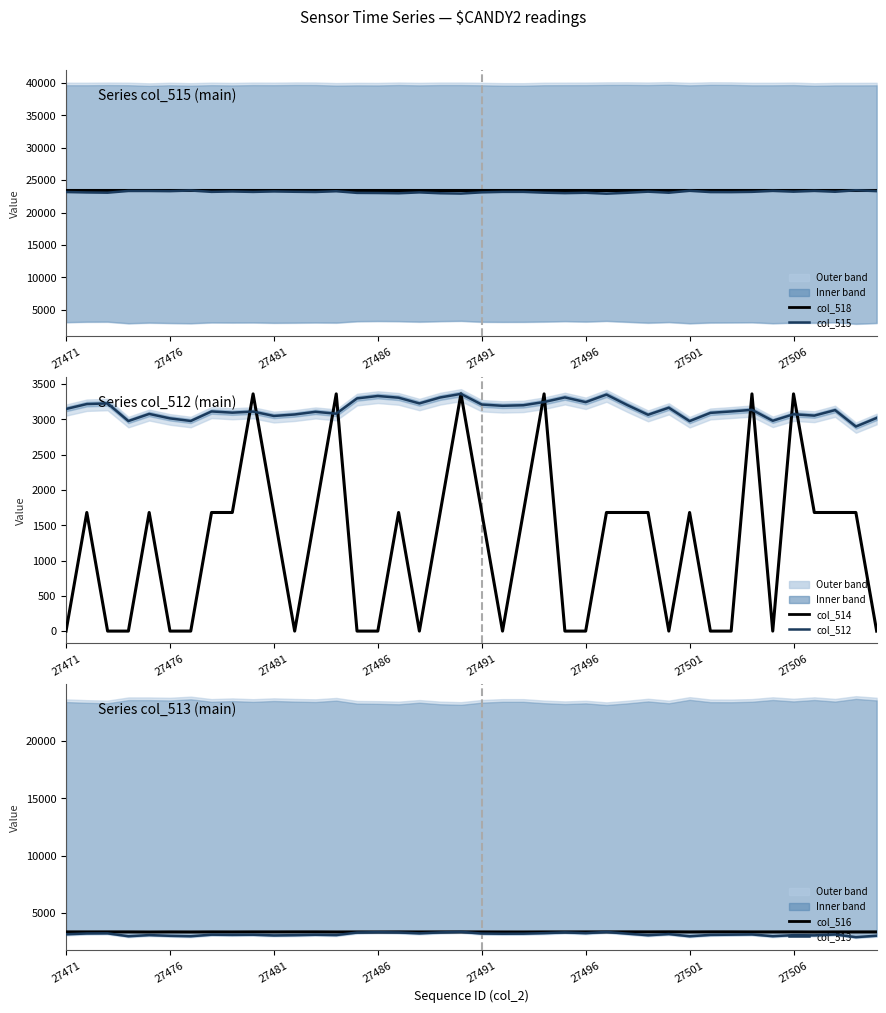

What position from the left is 12?

13